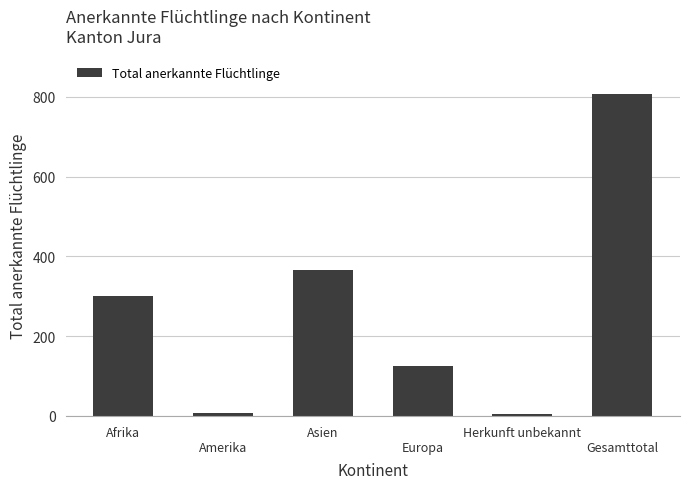

The value at Herkunft unbekannt is 6. True or false?

True